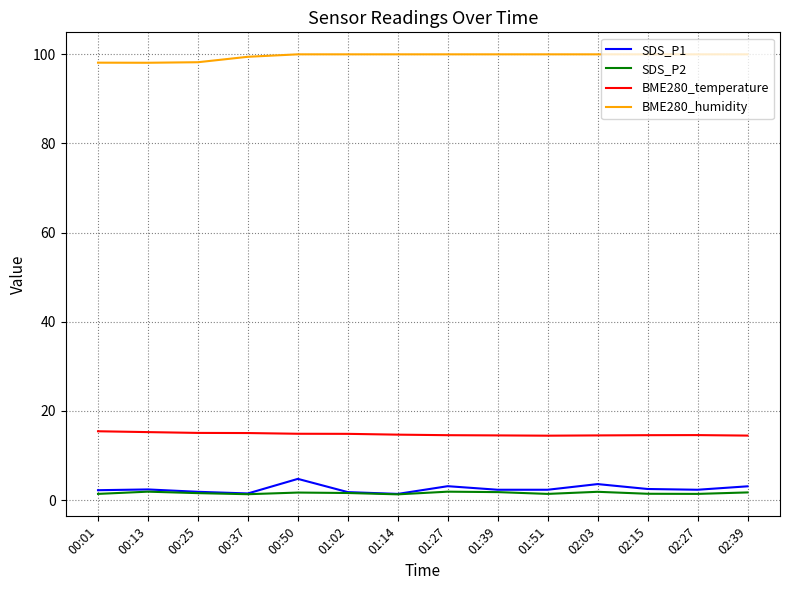

How many lines are shown in the chart?

4